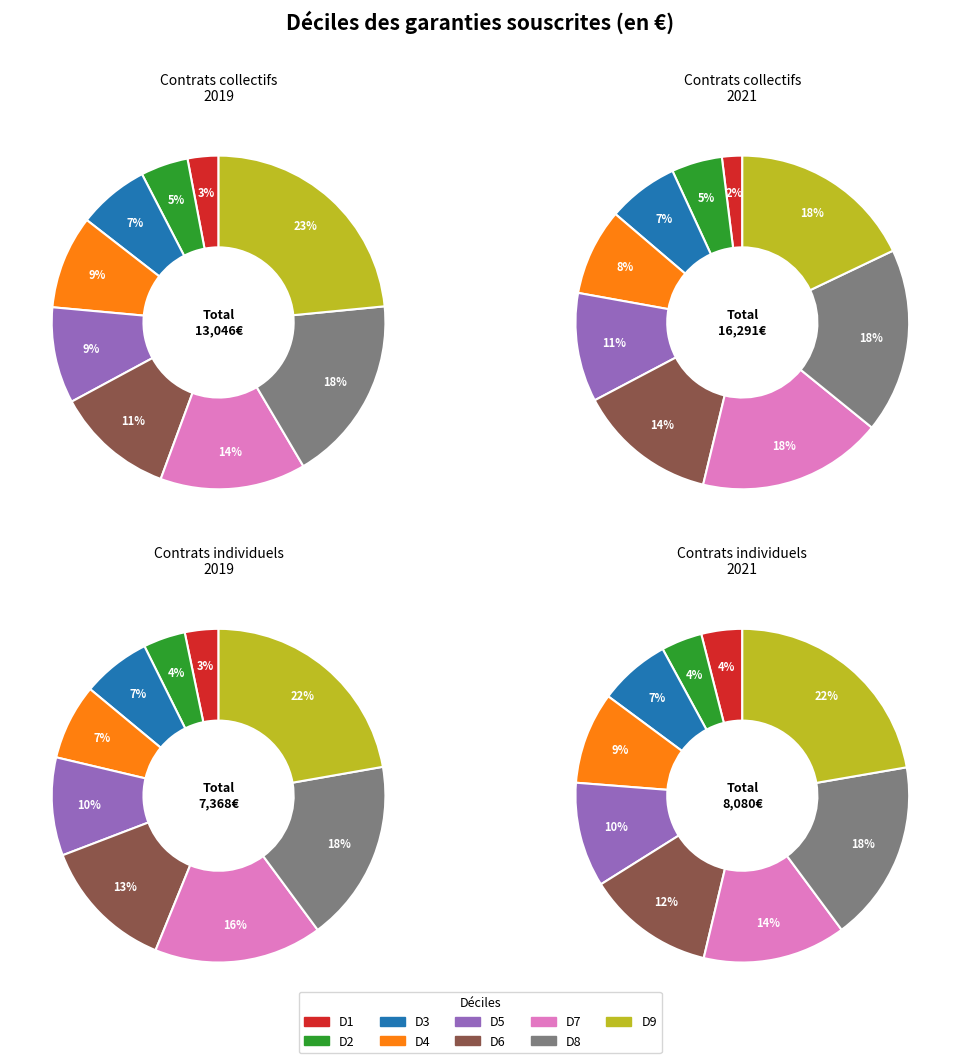

At D3, list the series in order from largest to smallest.

Contrats collectifs 2021, Contrats collectifs 2019, Contrats individuels 2021, Contrats individuels 2019